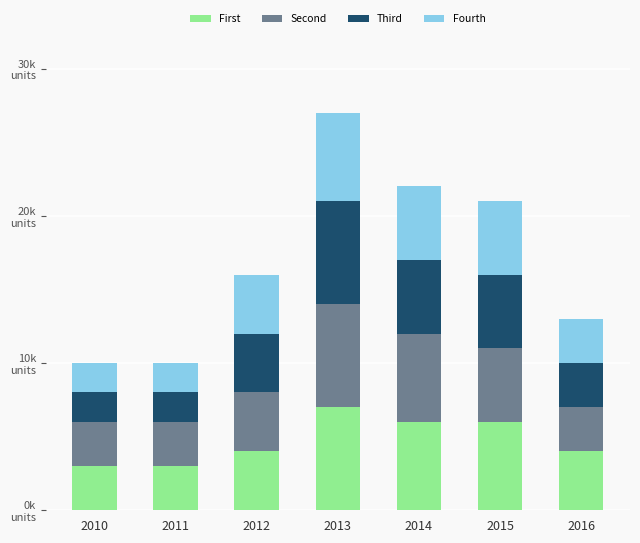

Does the chart contain any negative values?

No